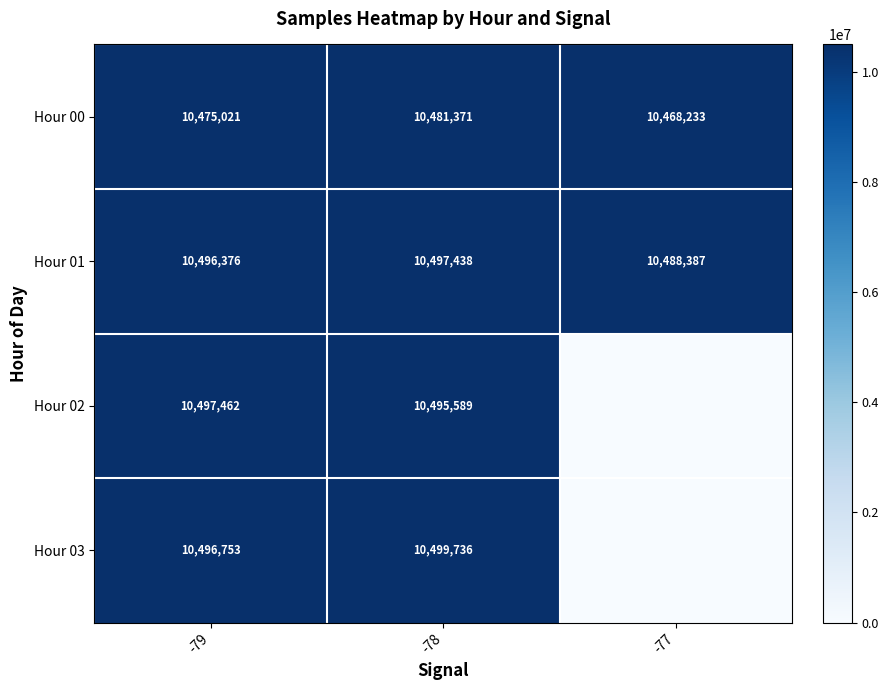

What is the difference between the Hour 03 values at -79 and -78?

2983